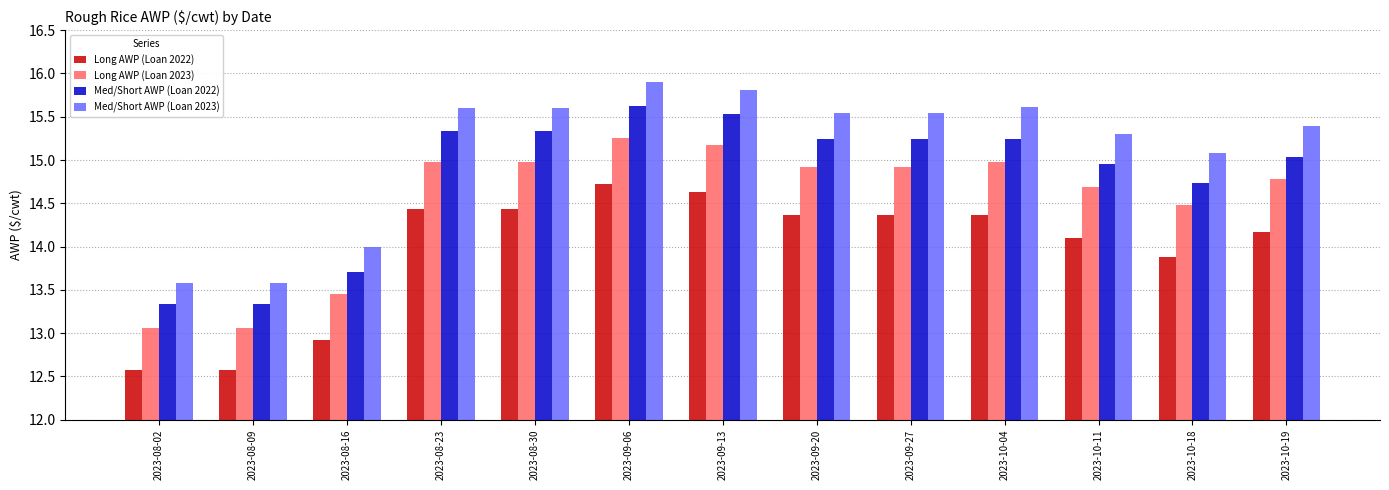

At which category is the sum across all series the highest?

2023-09-06